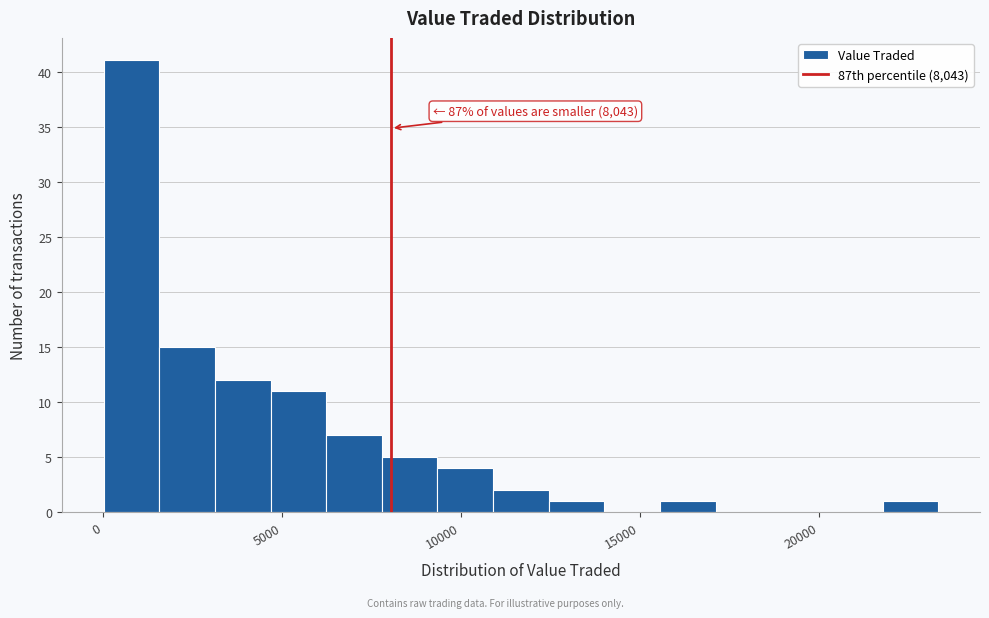

Around what value on the x-axis is the tallest bar? Give the approximate position of its centre, as read against the axis.

1000